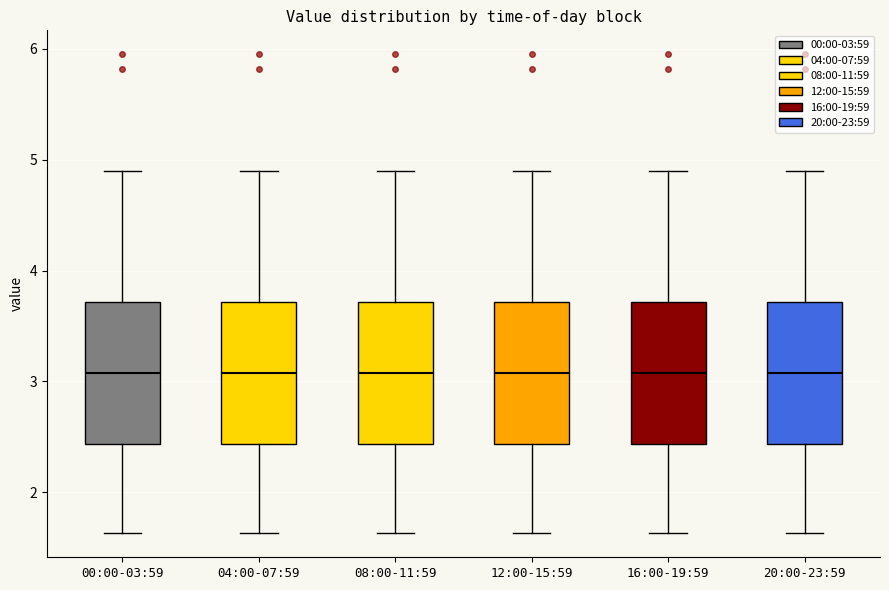

Where is the upper edge of the box for 20:00-23:59 on the y-axis? The values are not printed on the chart, so give them approximately, as read against the axis.

3.7